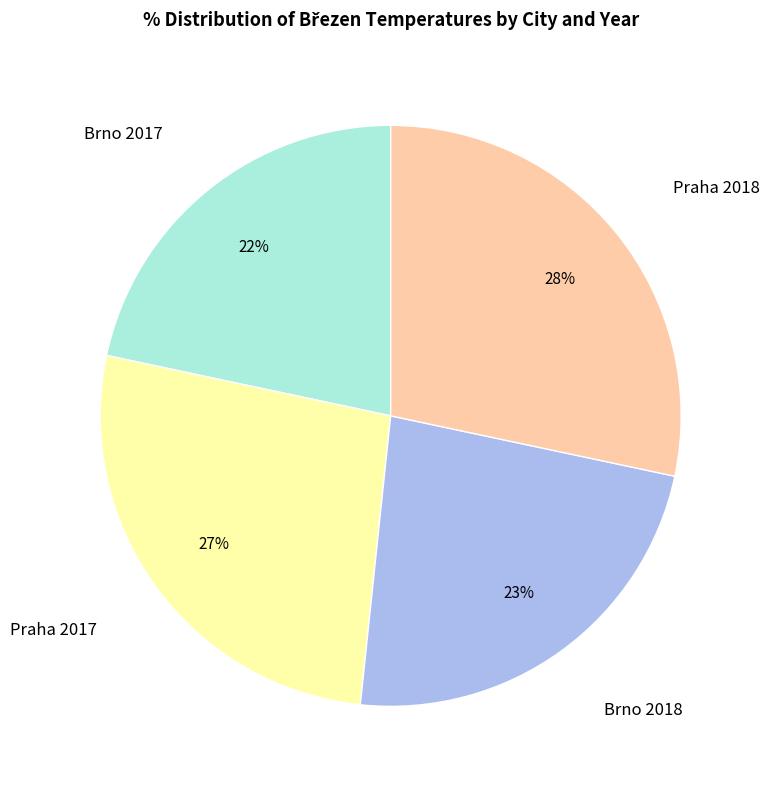

Is there a majority slice in this chart?

No